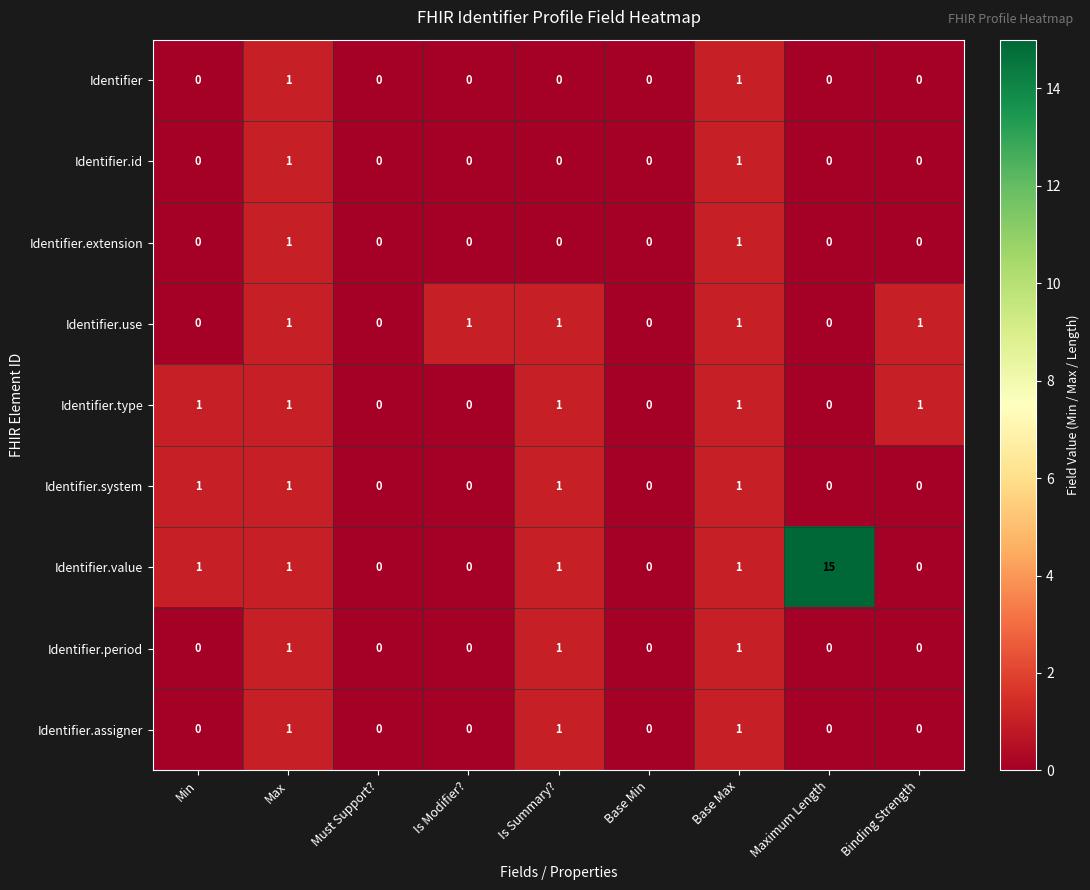

At how many categories does at least one series exceed 6?

1